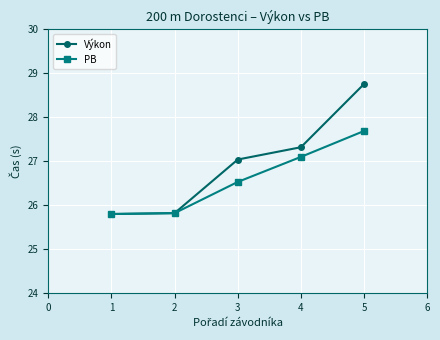

Which category has the highest value across all series?

5